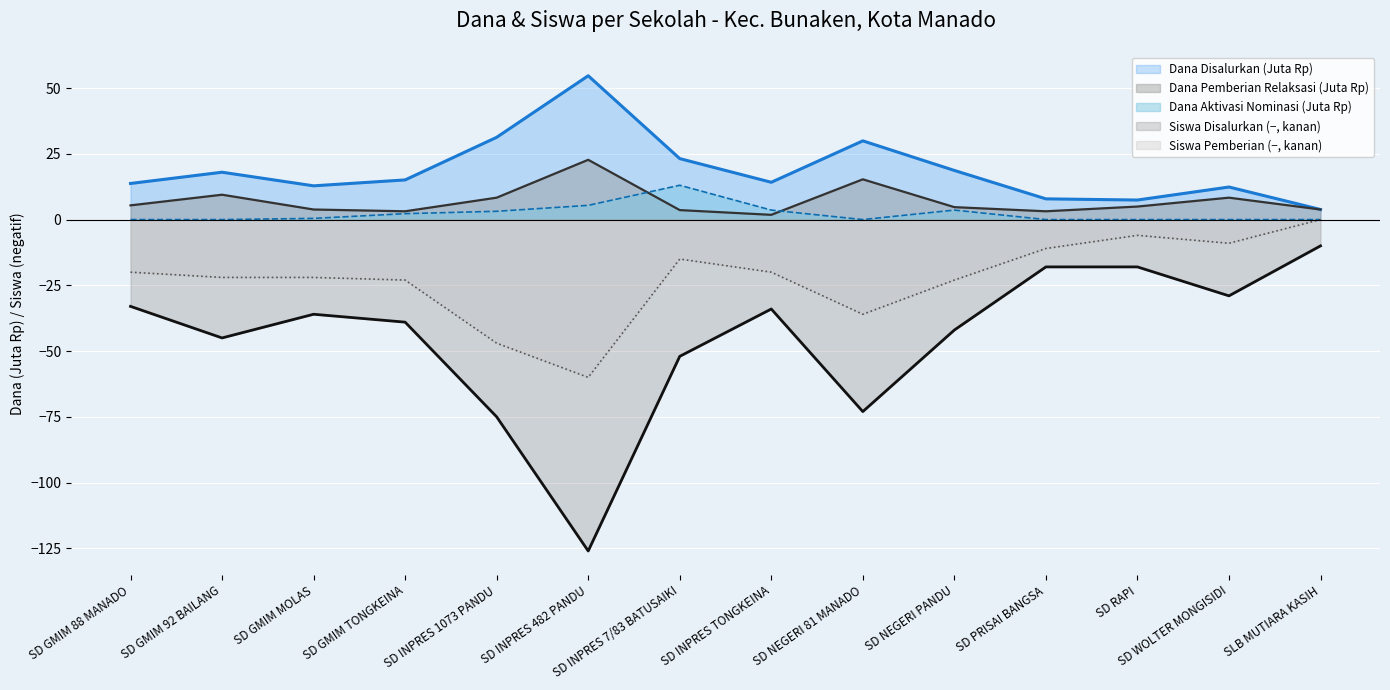

What is the value of the Siswa Disalurkan point at the 12th from the left?

-18.0